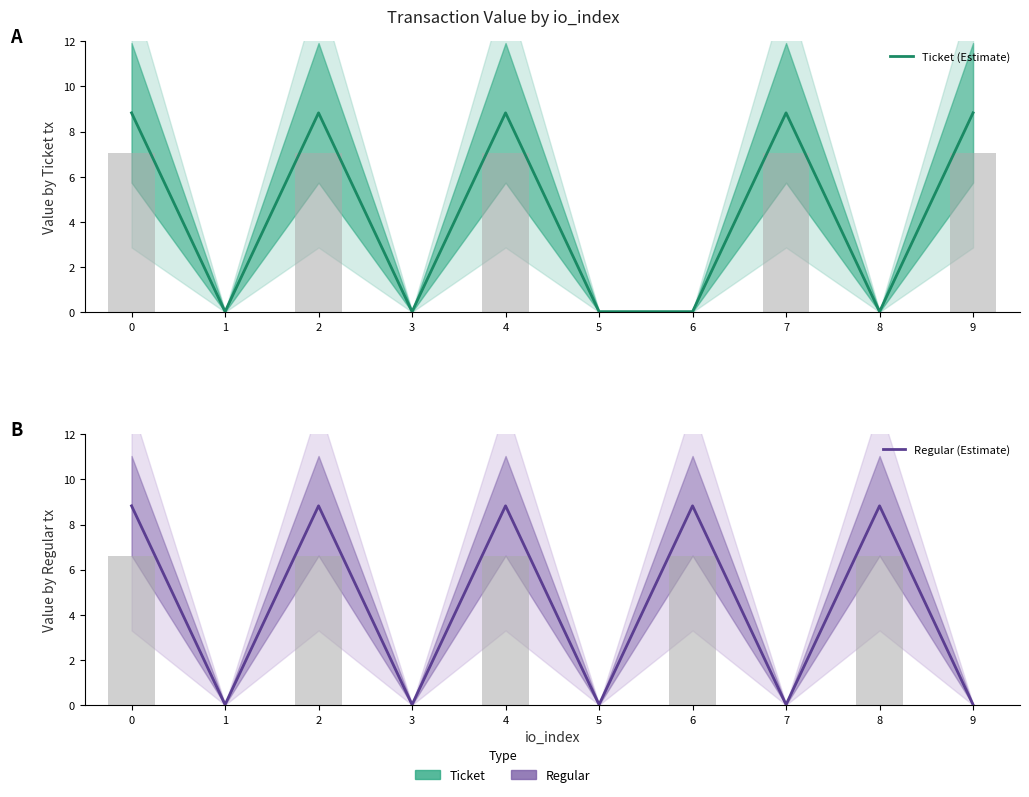

How many data points does each series have?

10